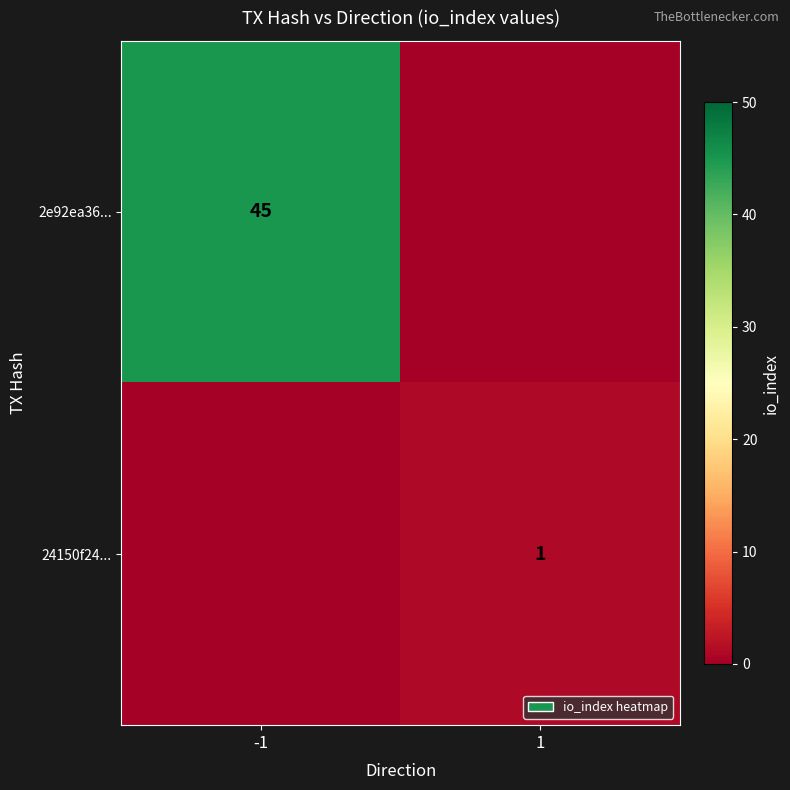

The value of 24150f24... at 1 is 2. True or false?

False